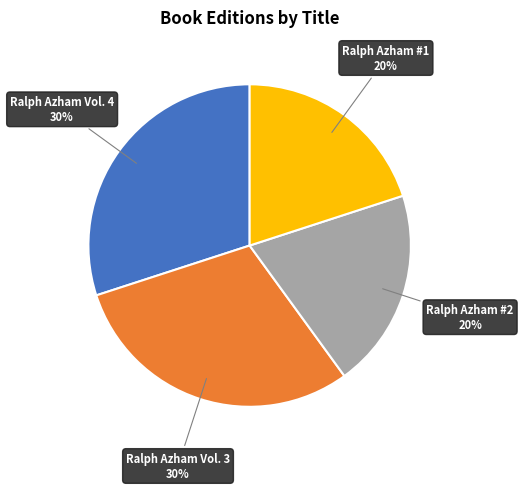

Is there a majority slice in this chart?

No